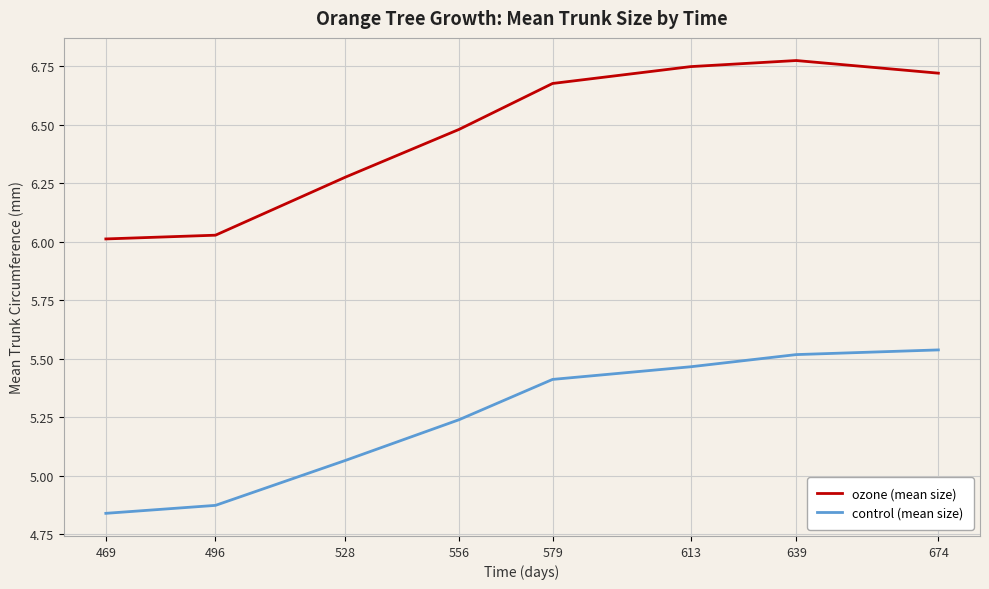

Is this an area chart (filled region under the line)?

No